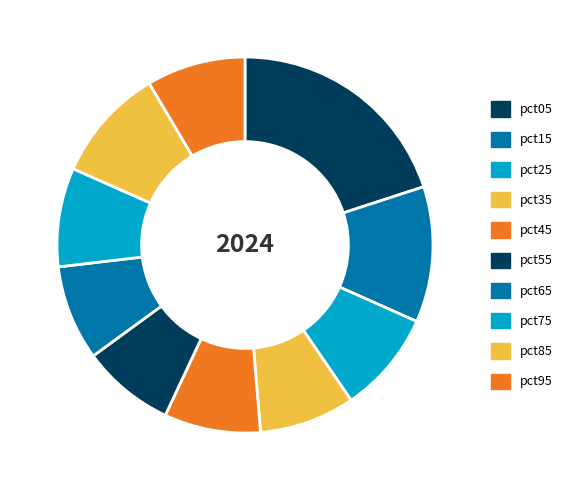

How many slices are in this pie chart?

10